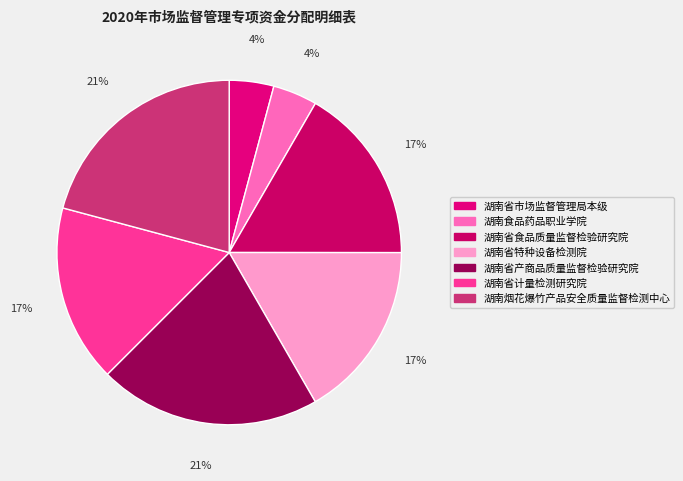

Which has a higher value, 湖南省计量检测研究院 or 湖南省食品质量监督检验研究院?

湖南省计量检测研究院